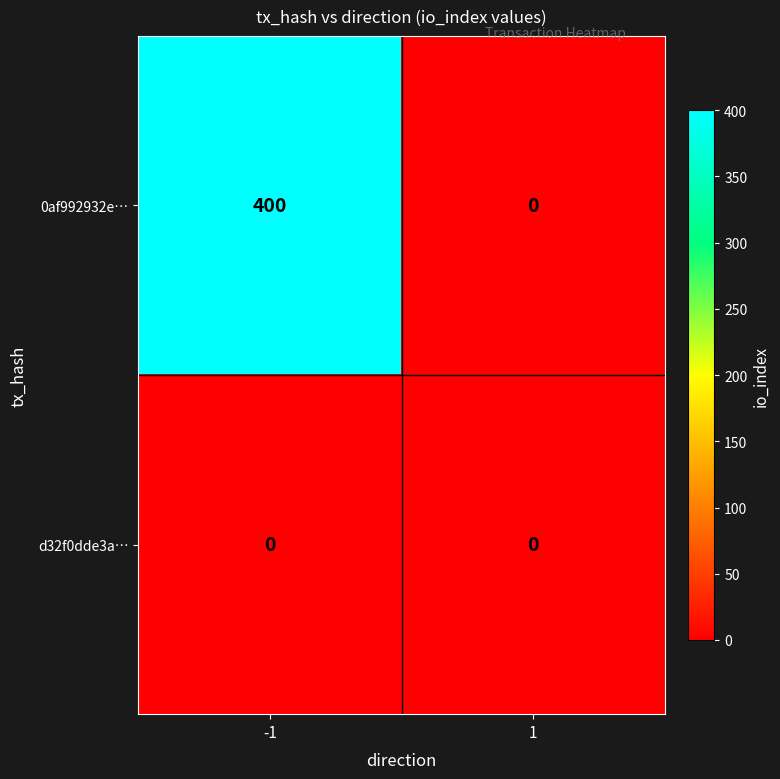

Which series has the largest total across all categories?

0af992932e…